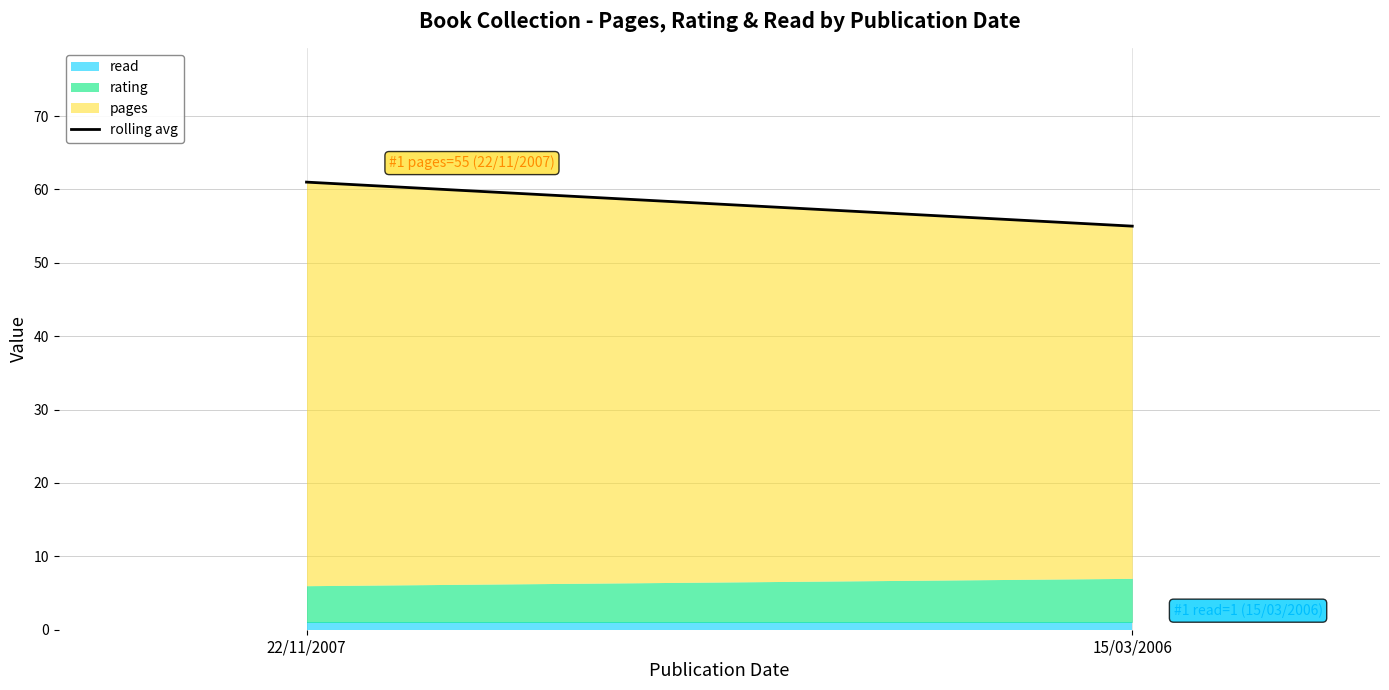

The value at 15/03/2006 is 75. True or false?

False